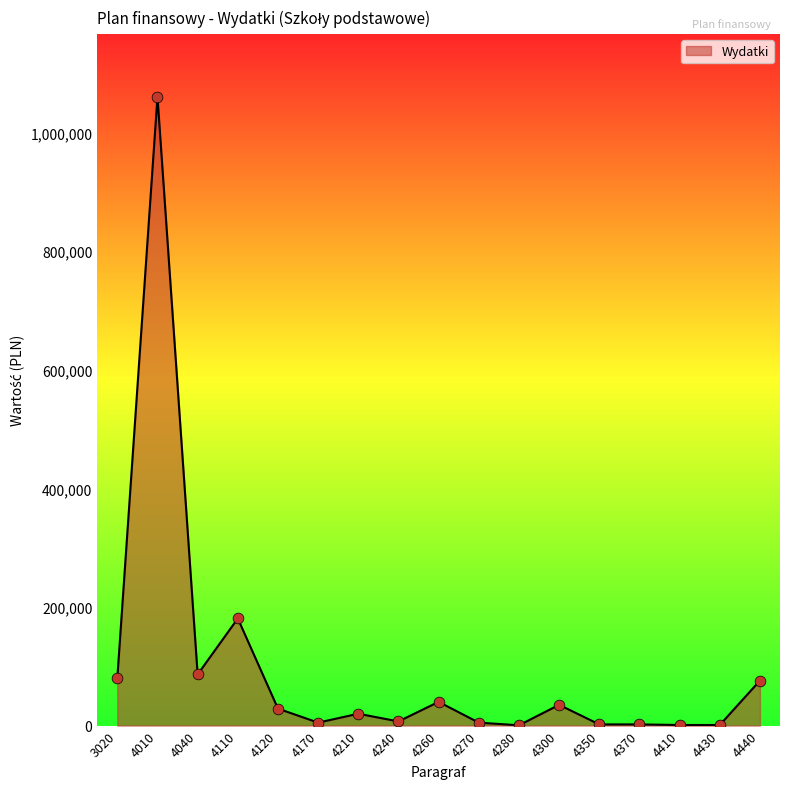

Between 4270 and 4440, which is larger?

4440